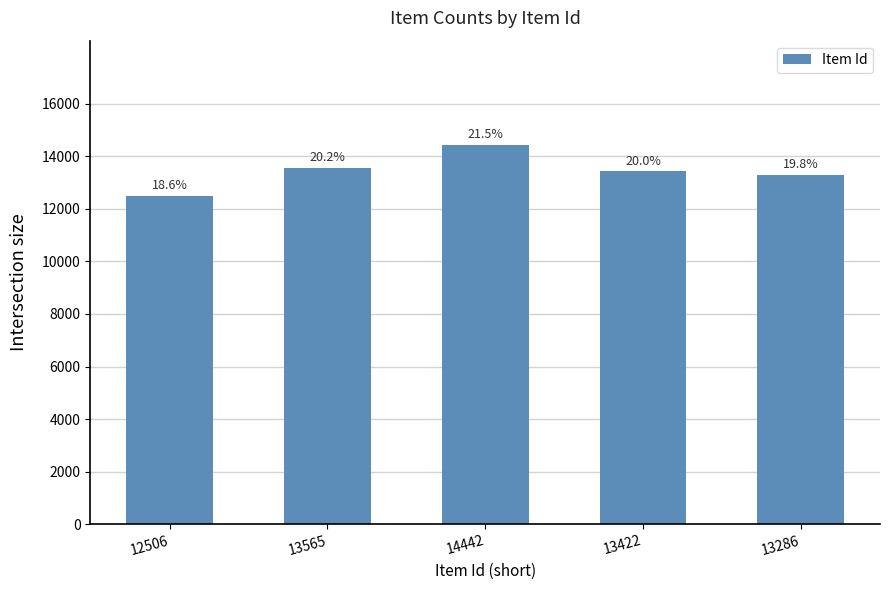

At which category does the chart reach its minimum across all series?

12506